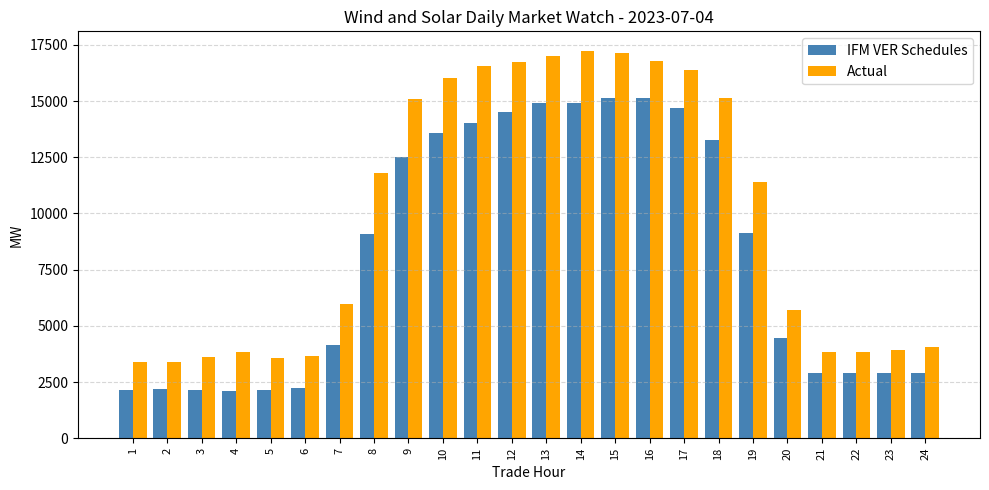

The value of IFM VER Schedules at 4 is 2098.6. True or false?

True